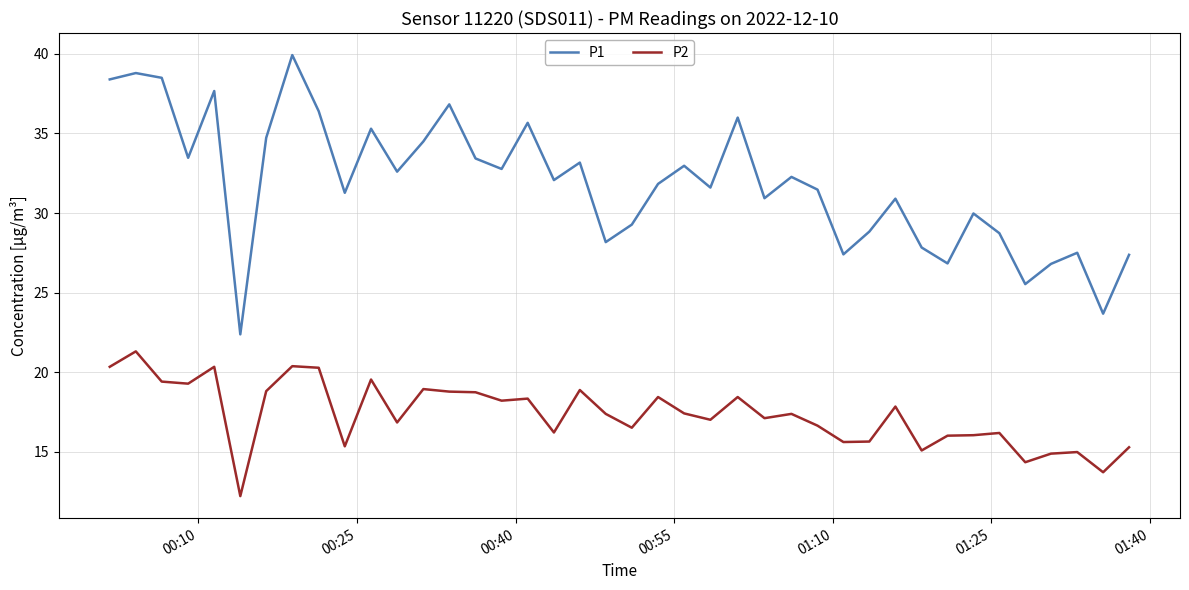

Which series has the largest range (max minus min)?

P1